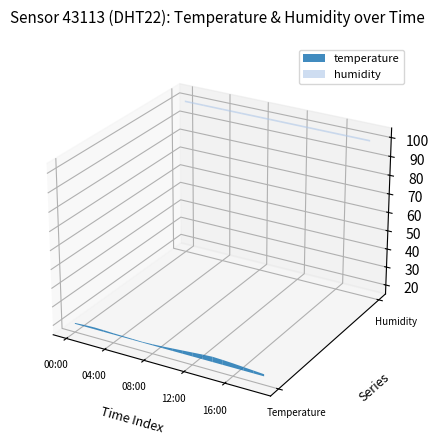

Reading left to right, list all the values displayed in this chart.

temperature: 20.0	20.3	20.5	20.4	20.2	20.1	20.0	19.9	20.1	20.4	20.8	21.2	21.6	22.0	22.3	22.1	21.8	21.4	21.0	20.6
humidity: 99.9	99.9	99.9	99.9	99.9	99.9	99.9	99.9	99.9	99.9	99.9	99.9	99.9	99.9	99.9	99.9	99.9	99.9	99.9	99.9